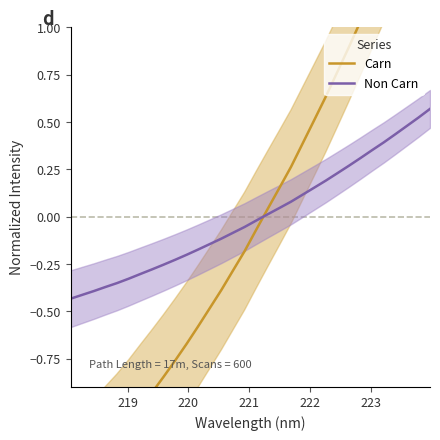

Does the chart have visible grid lines?

No